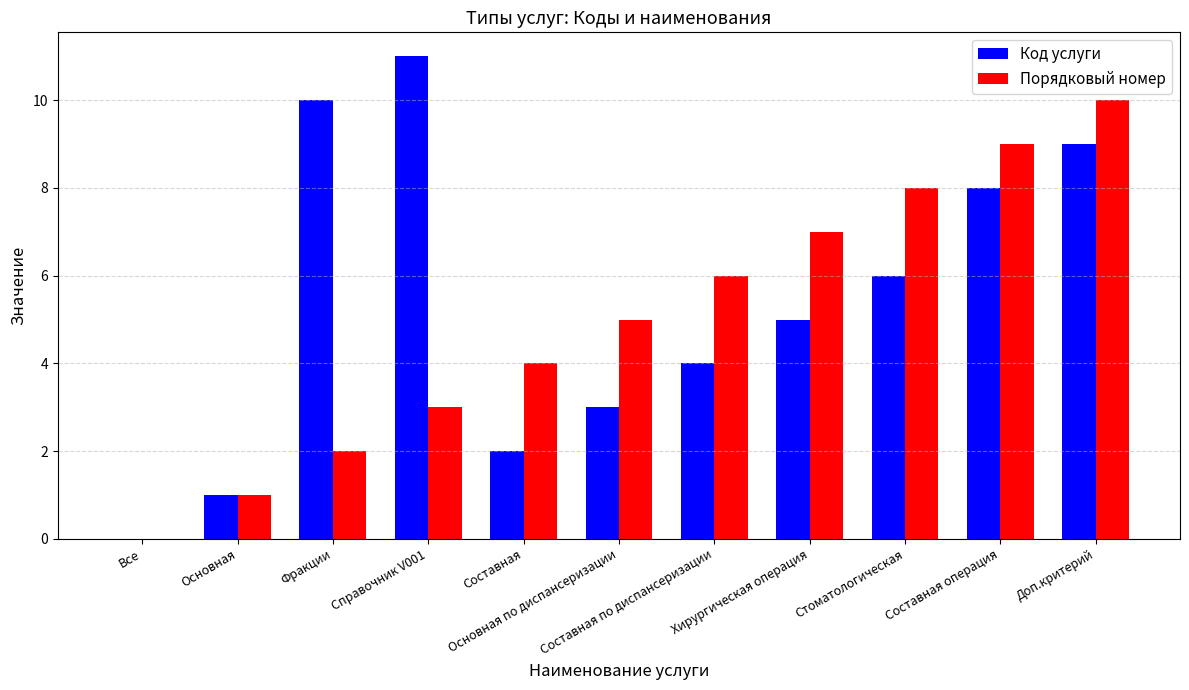

Is it true that Код услуги equals 1 at Основная?

True